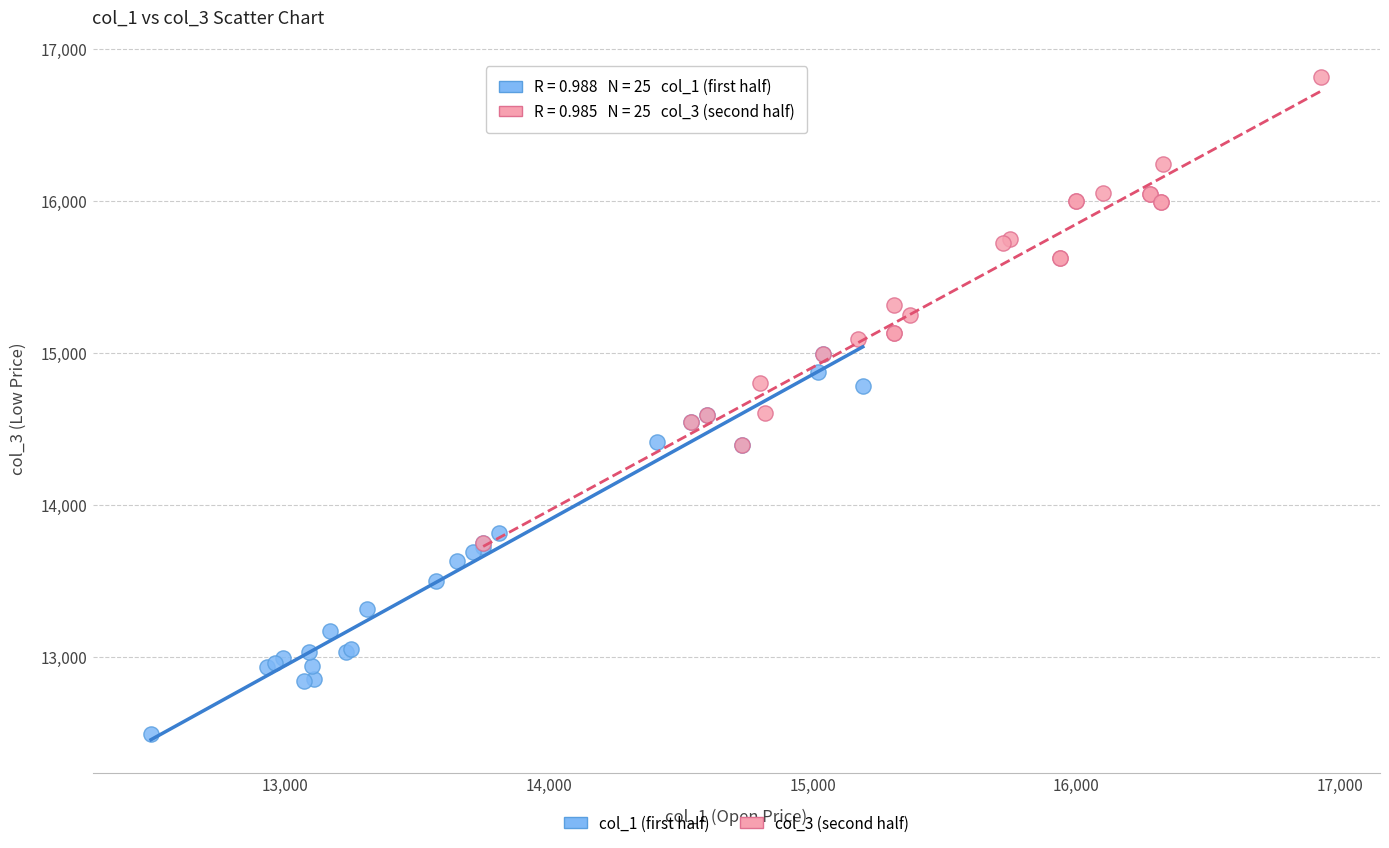

Which series contains the lowest Y value?

col_1 (first half)